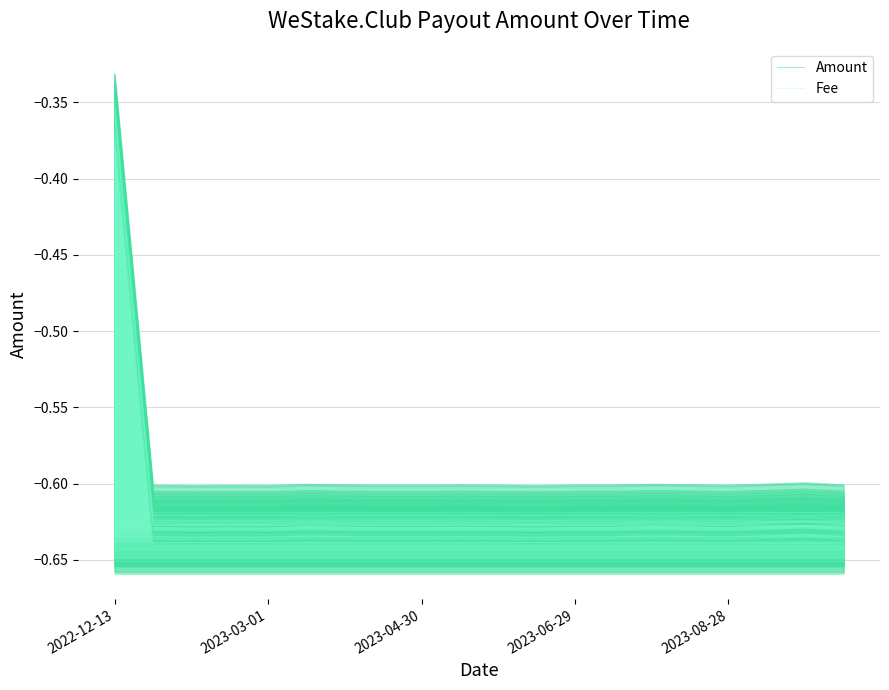

Read the Amount value at 7.

-0.6